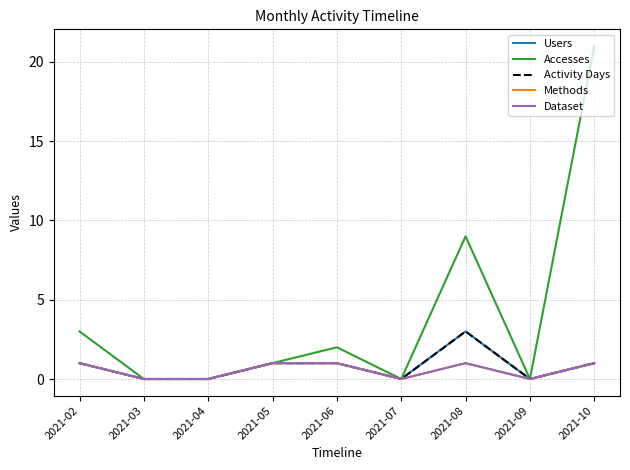

Is this an area chart (filled region under the line)?

No